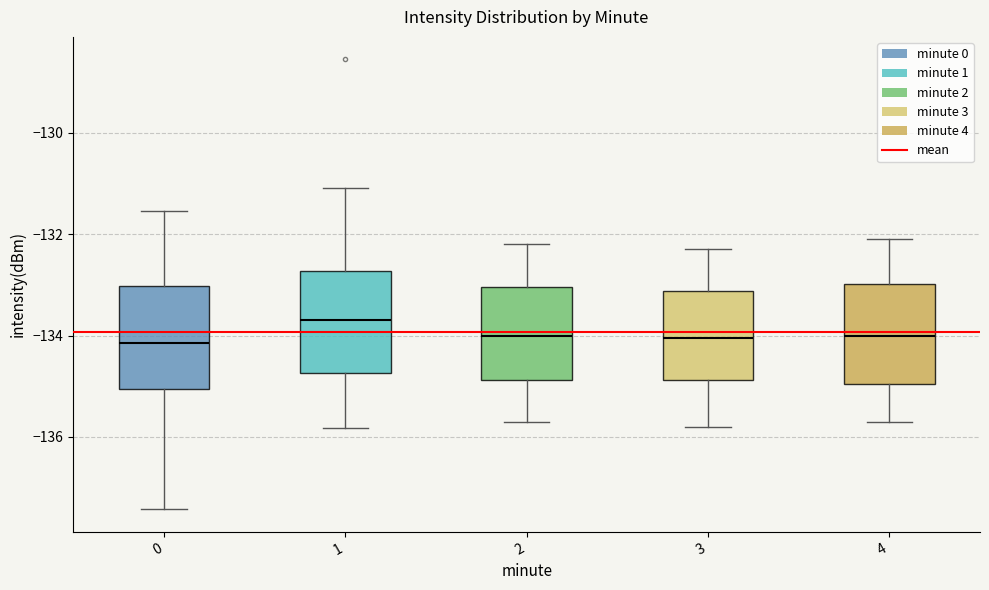

Reading left to right, transcribe this box plot: for each box, give where its median line is, the range the box spans, and where its two whiskers end, as read against the y-axis. The values are not printed on the chart, so give them approximately, as read against the axis.

0: median -134.2, box -135.0 to -133.0, whiskers -137.4 to -131.6
1: median -133.6, box -134.8 to -132.8, whiskers -135.8 to -131.0
2: median -134.0, box -134.8 to -133.0, whiskers -135.6 to -132.2
3: median -134.0, box -134.8 to -133.2, whiskers -135.8 to -132.2
4: median -134.0, box -135.0 to -133.0, whiskers -135.6 to -132.0